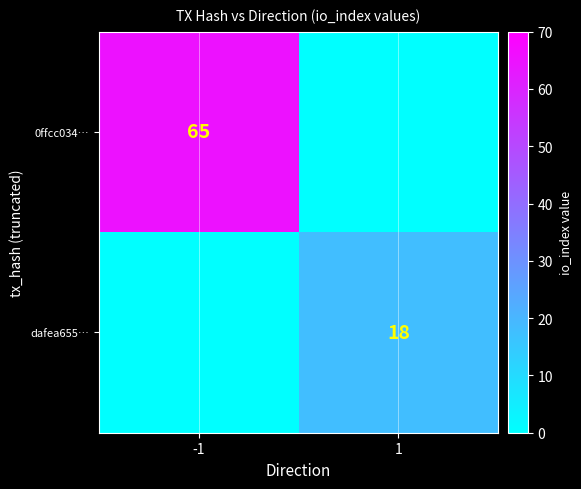

Is it true that dafea655… equals 18 at 1?

True